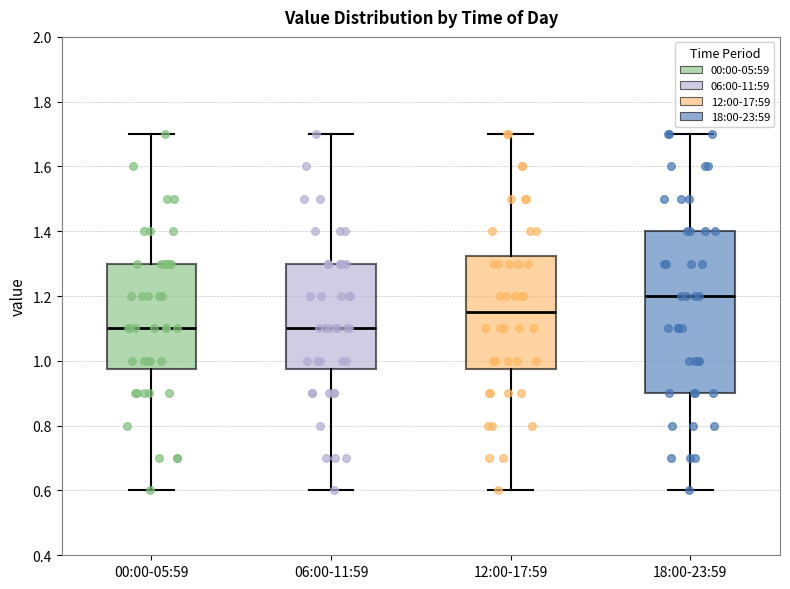

Reading left to right, transcribe this box plot: for each box, give where its median line is, the range the box spans, and where its two whiskers end, as read against the y-axis. The values are not printed on the chart, so give them approximately, as read against the axis.

00:00-05:59: median 1.10, box 0.98 to 1.30, whiskers 0.60 to 1.70
06:00-11:59: median 1.10, box 0.98 to 1.30, whiskers 0.60 to 1.70
12:00-17:59: median 1.16, box 0.98 to 1.32, whiskers 0.60 to 1.70
18:00-23:59: median 1.20, box 0.90 to 1.40, whiskers 0.60 to 1.70